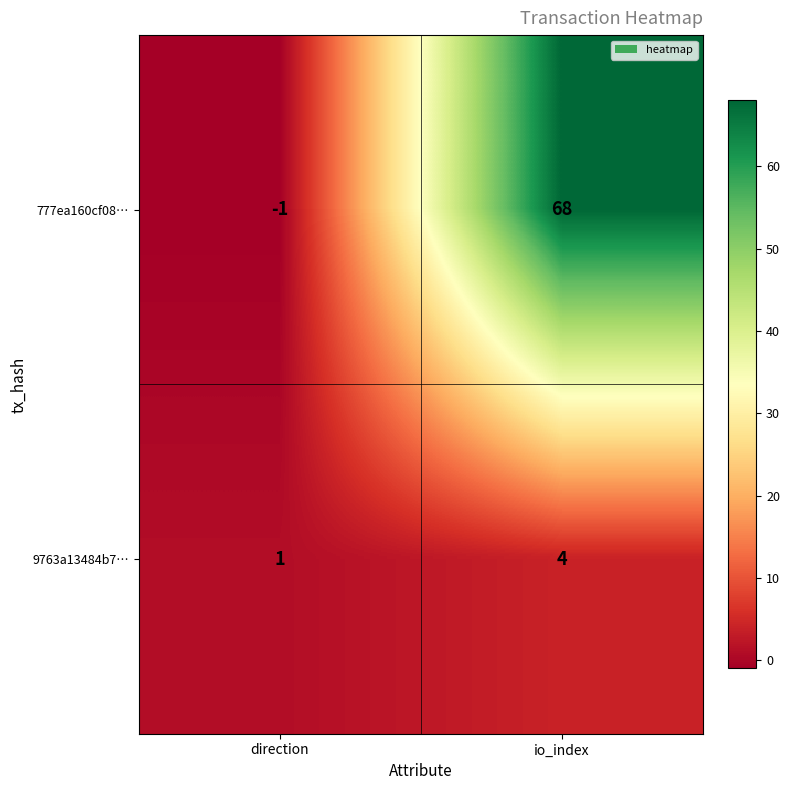

Rank the series at io_index from lowest to highest value.

9763a13484b7…, 777ea160cf08…